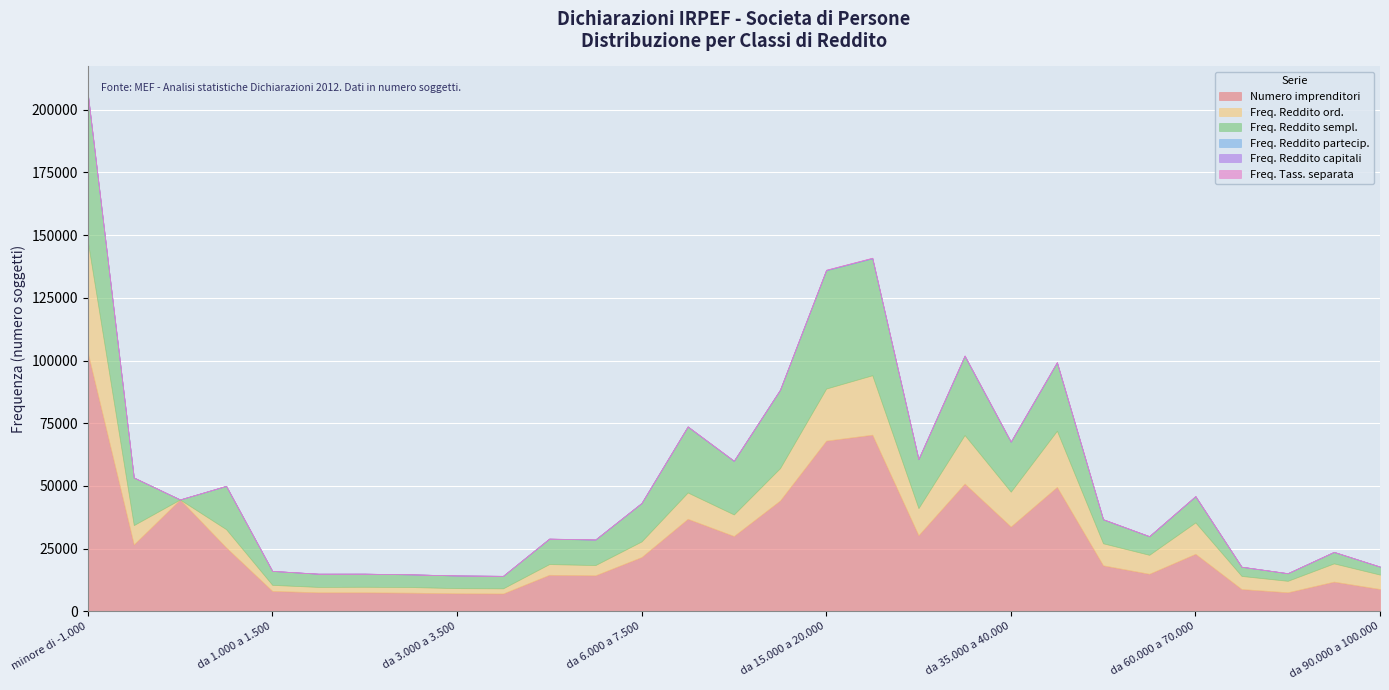

Which series has the largest total across all categories?

Numero imprenditori